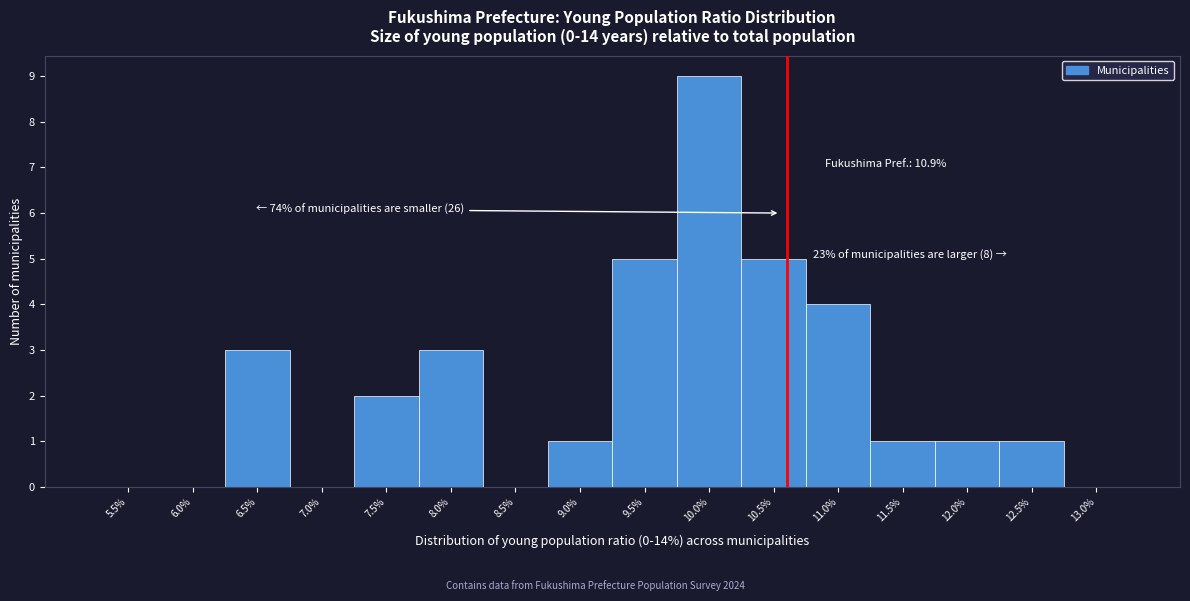

Reading left to right, transcribe all the data shown in this chart.

5.5%=0	6.0%=0	6.5%=3	7.0%=0	7.5%=2	8.0%=3	8.5%=0	9.0%=1	9.5%=5	10.0%=9	10.5%=5	11.0%=4	11.5%=1	12.0%=1	12.5%=1	13.0%=0